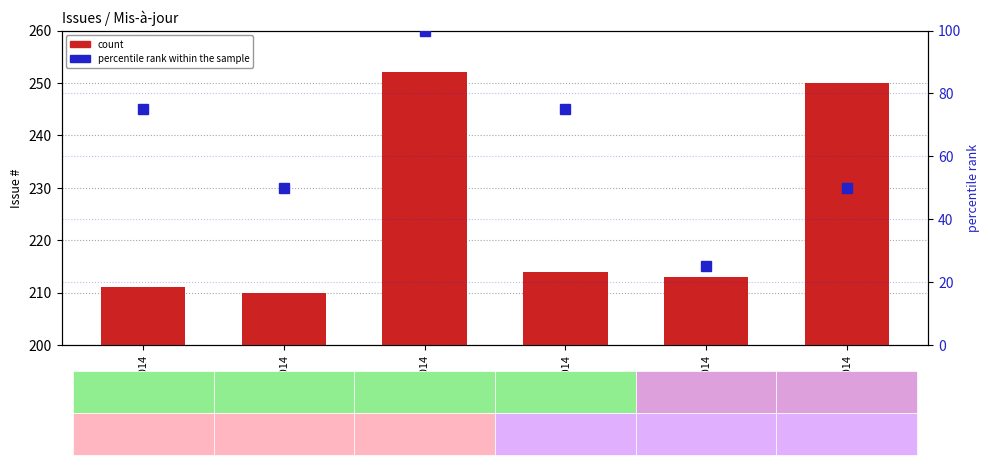

At which category is the sum across all series the highest?

26/11/2014